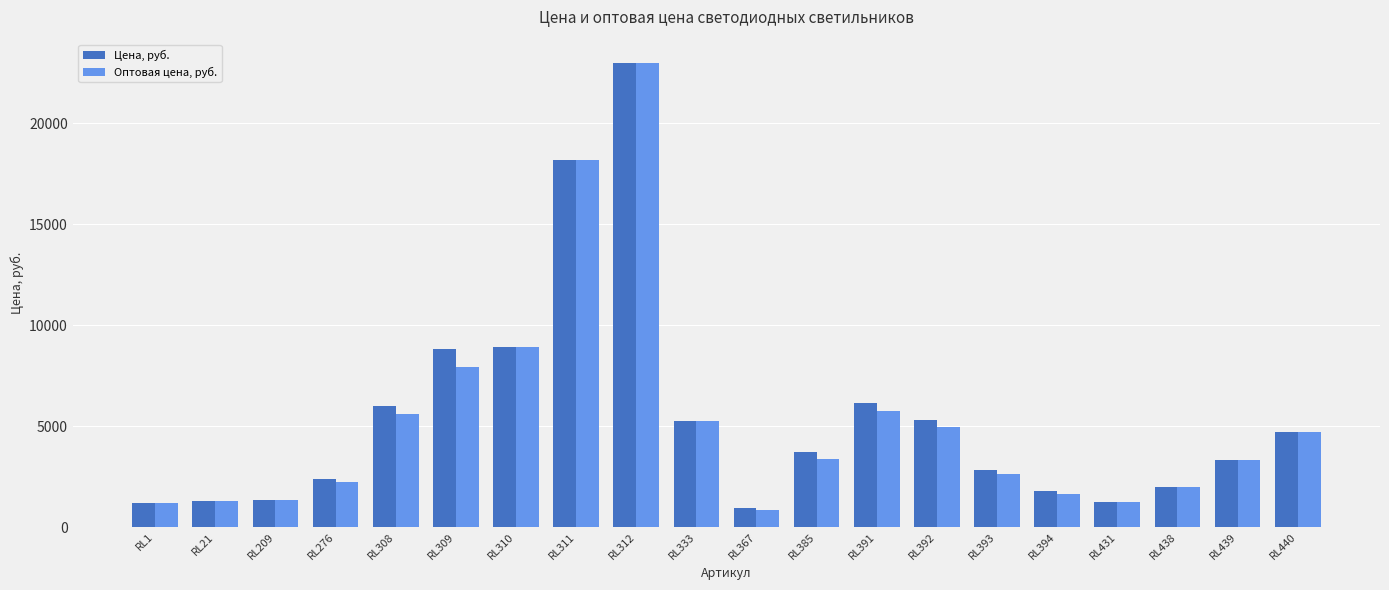

The value of Цена, руб. at RL276 is 1317. True or false?

False